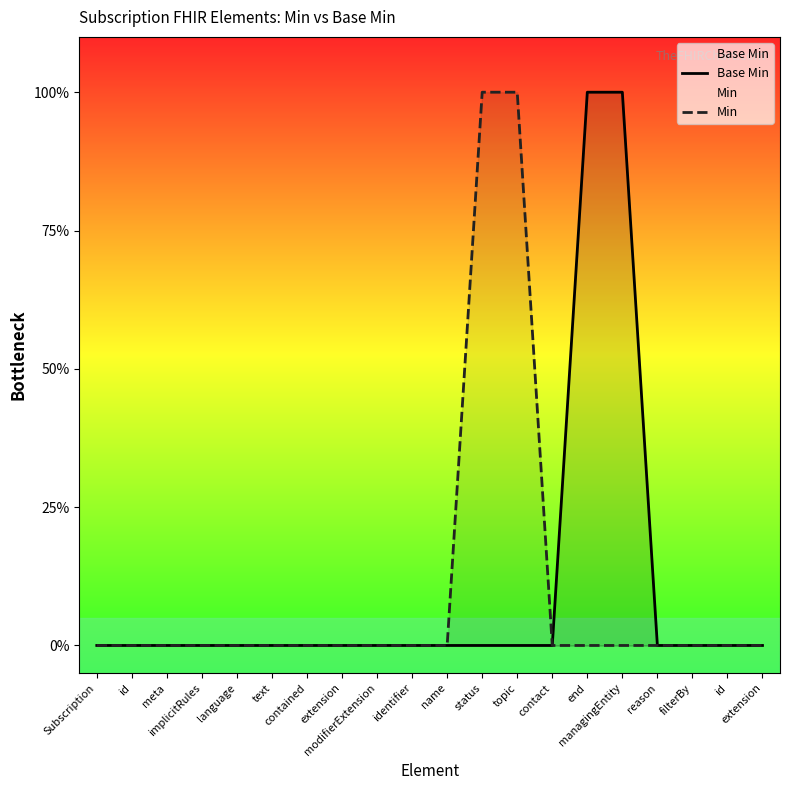

Is this an area chart (filled region under the line)?

No